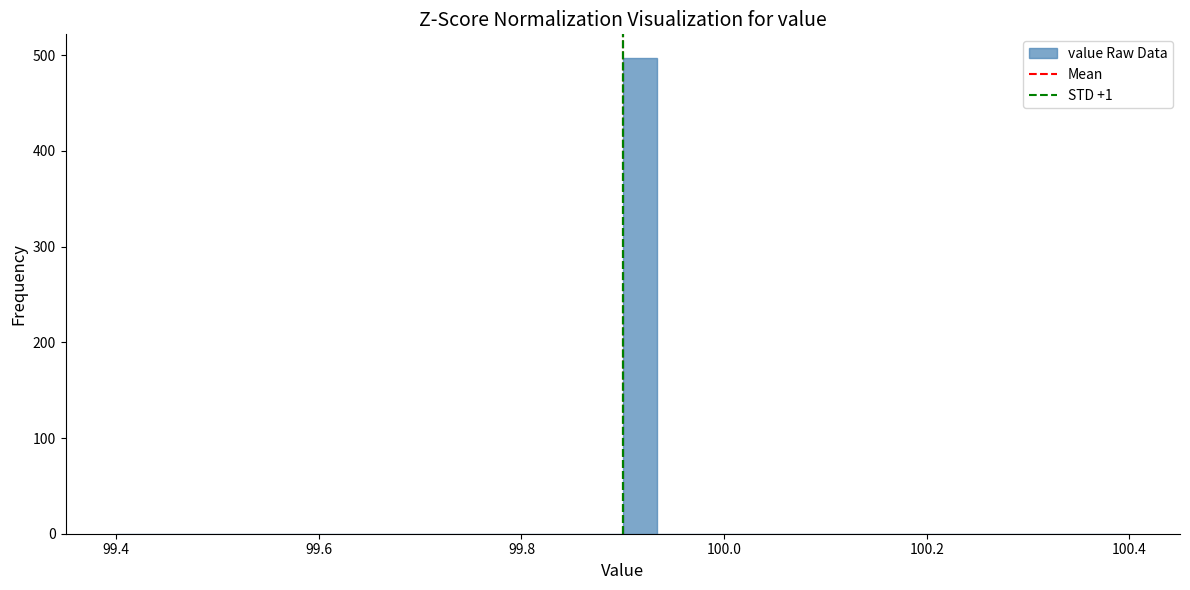

Around what value on the x-axis is the tallest bar? Give the approximate position of its centre, as read against the axis.

99.92